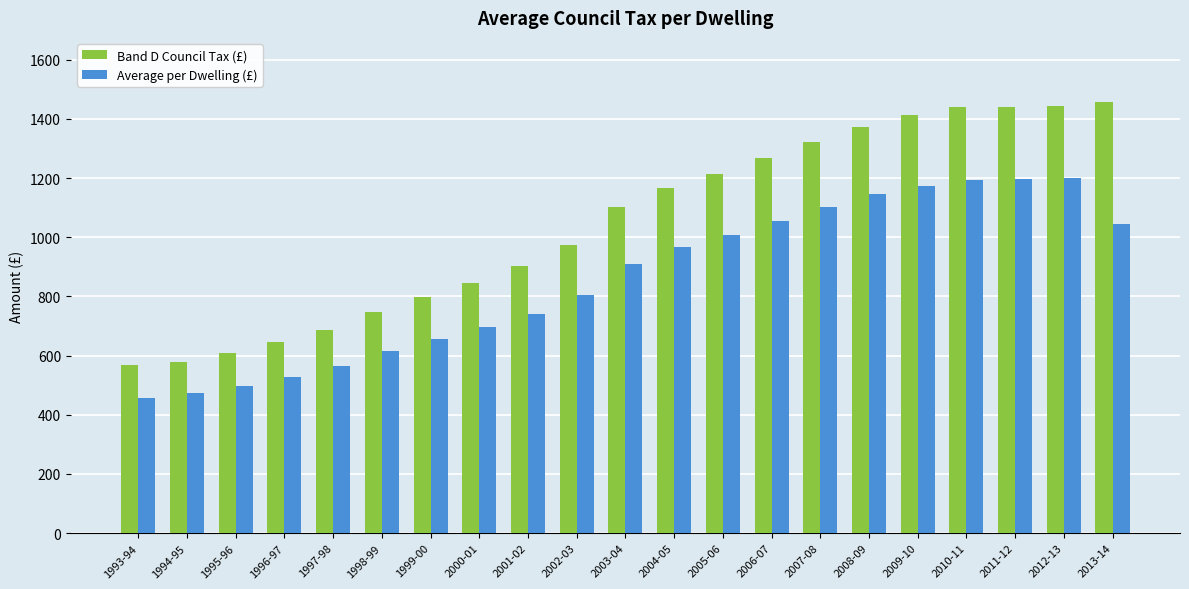

What are all the series names shown in the legend?

Band D Council Tax (£), Average per Dwelling (£)